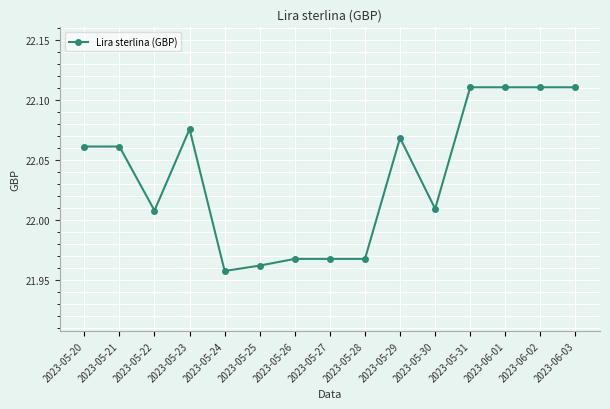

What is the sum of all values?

330.6